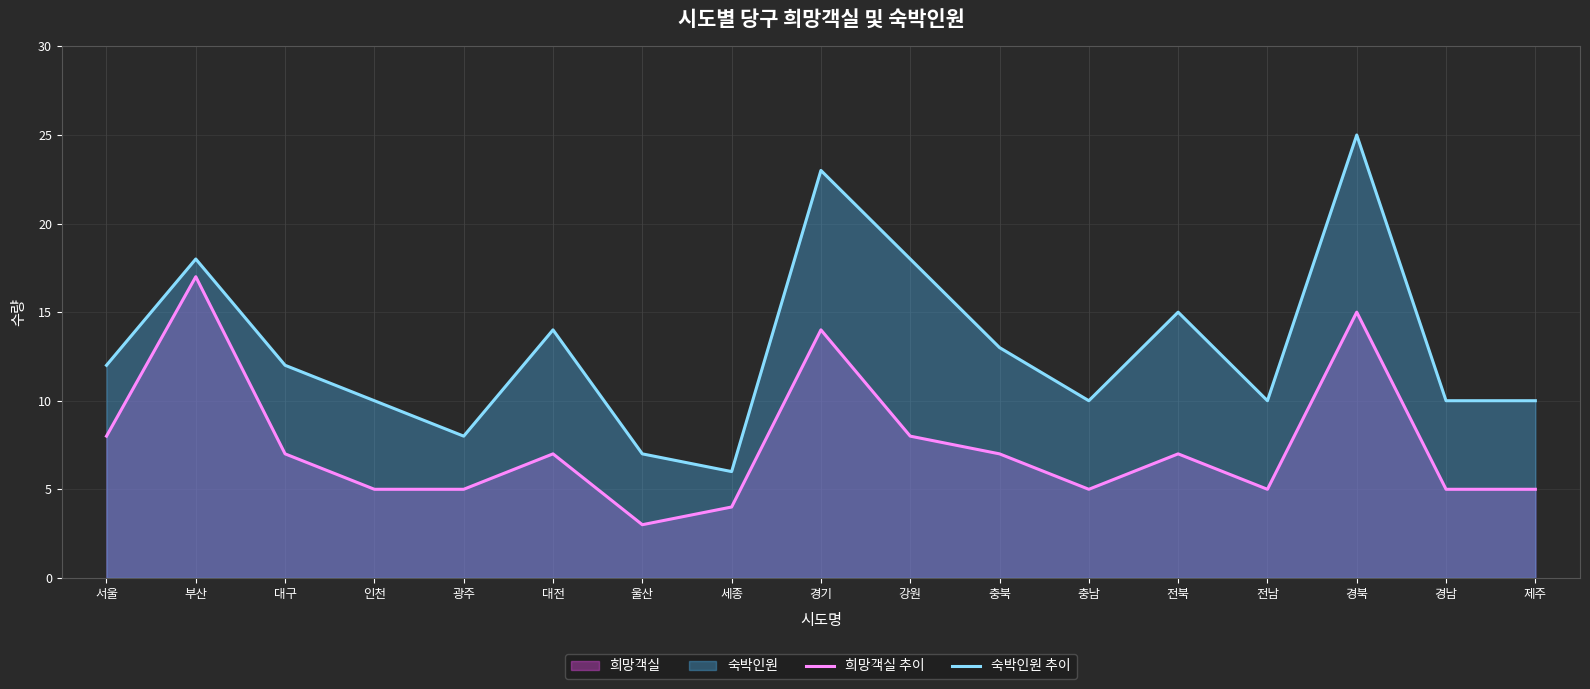

Reading left to right, extract all data points from this chart.

희망객실 추이: 8	17	7	5	5	7	3	4	14	8	7	5	7	5	15	5	5
숙박인원 추이: 12	18	12	10	8	14	7	6	23	18	13	10	15	10	25	10	10